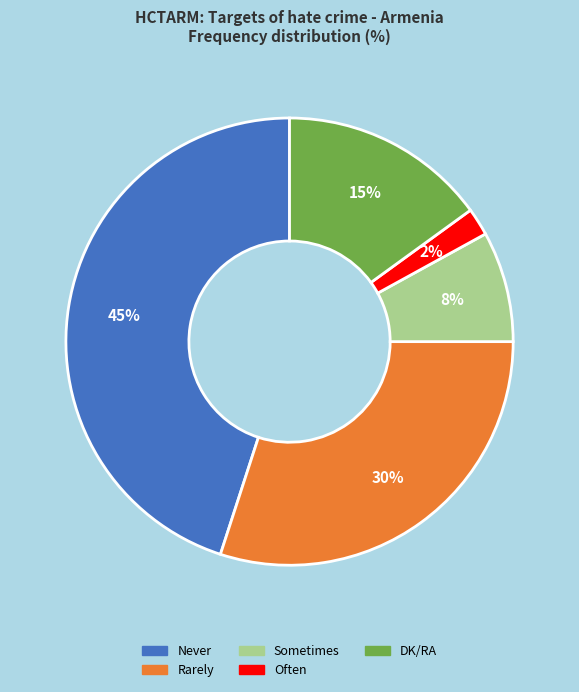

To the nearest percent, what is the difference between the largest and smallest slice percentages?

43%